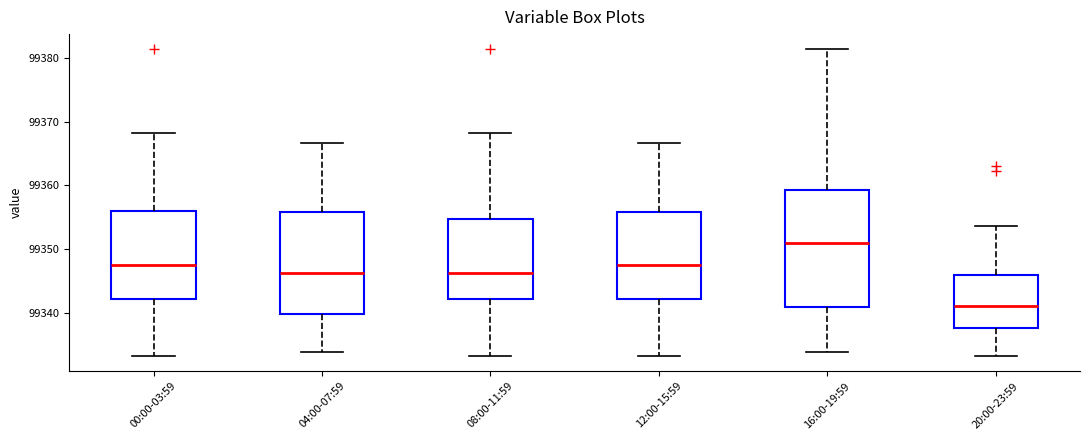

Which box has the highest median line?

16:00-19:59